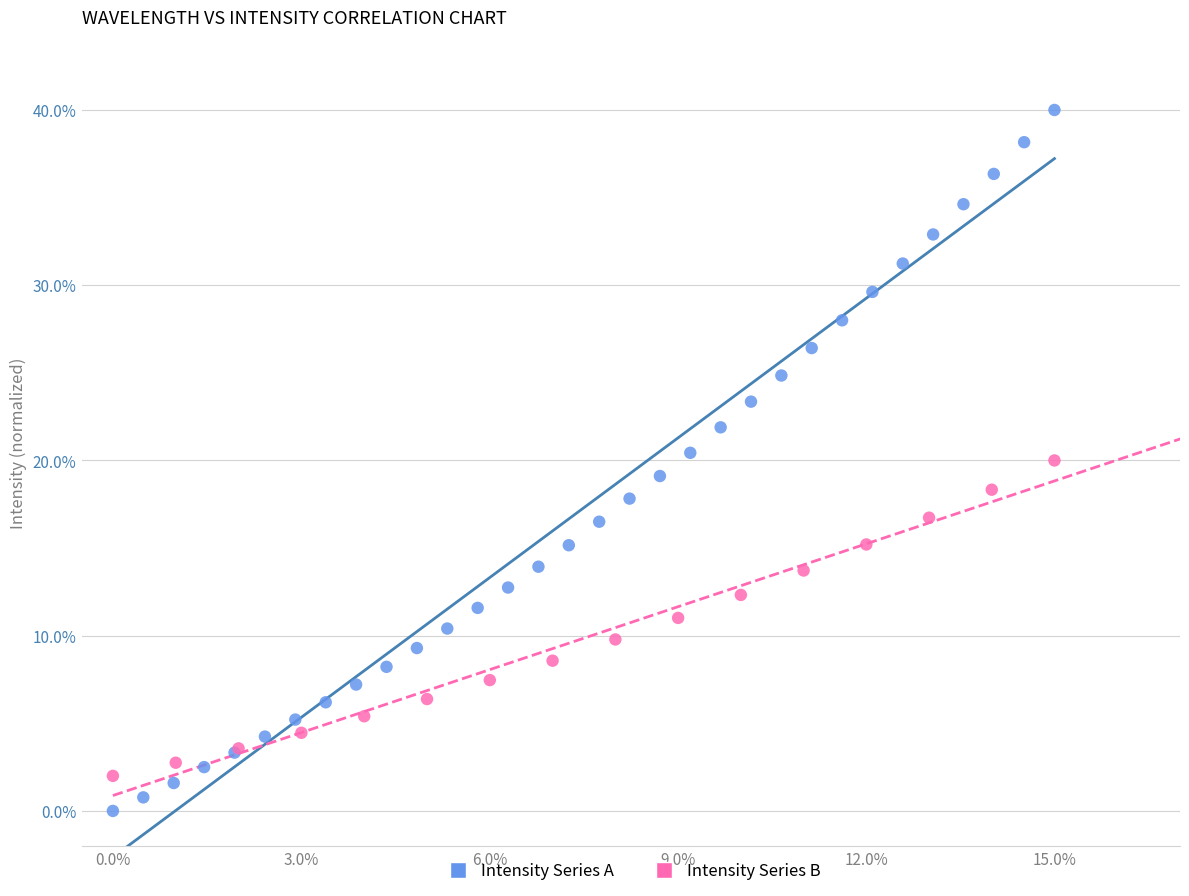

Which series reaches the maximum Y coordinate?

Intensity Series A